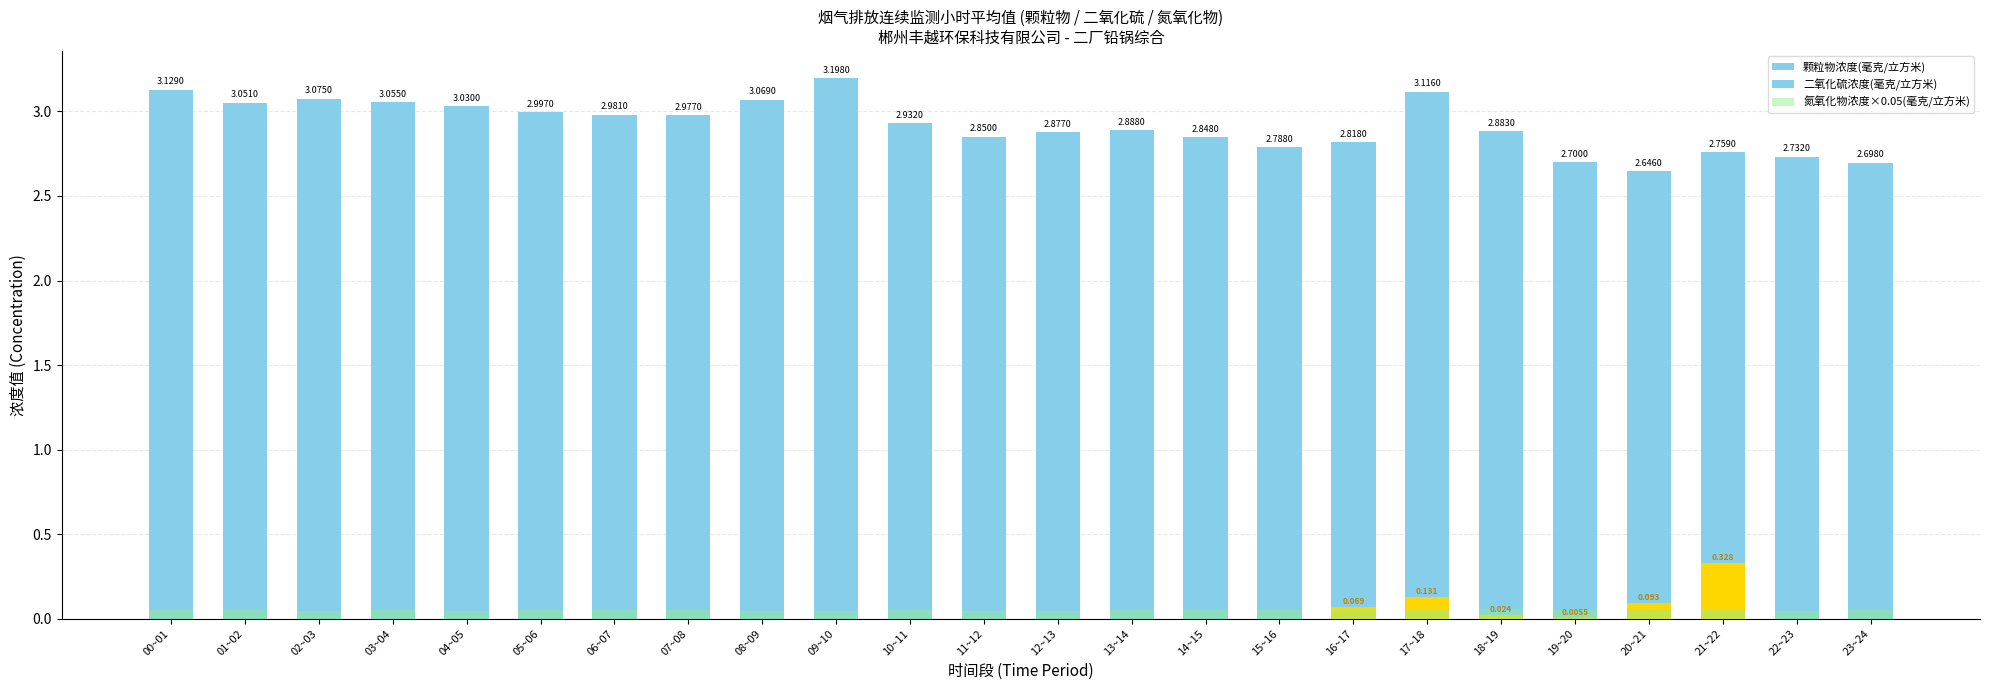

What is the difference between the maximum and second lowest values in the 颗粒物浓度(毫克/立方米) series?

0.5